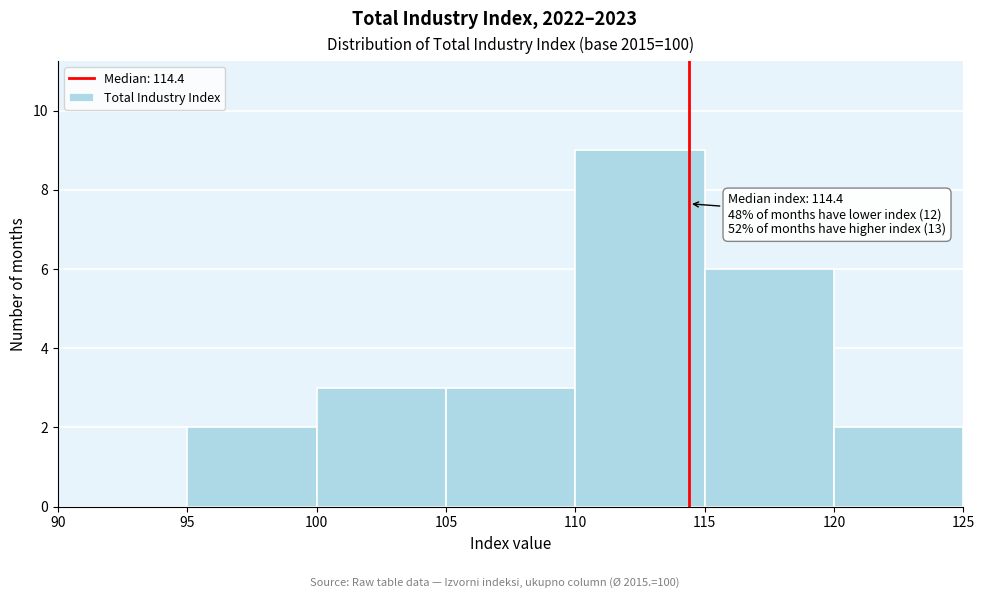

Which range on the x-axis has the tallest bar?

110 to 115